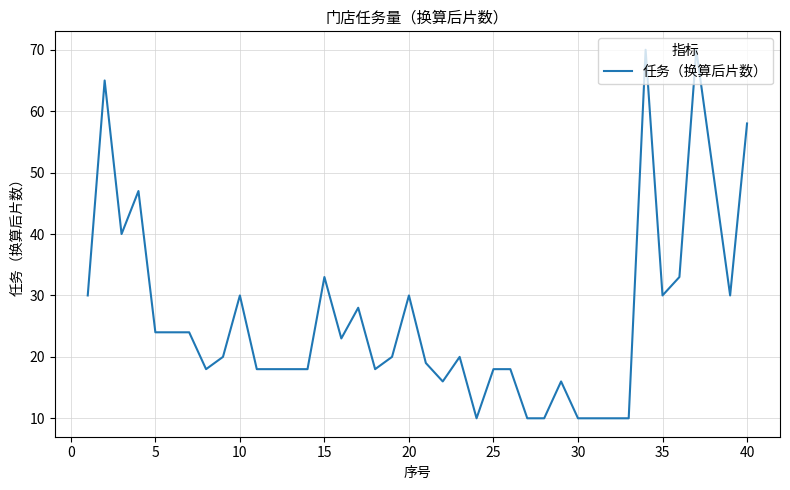

What is the minimum value shown in the chart?

10